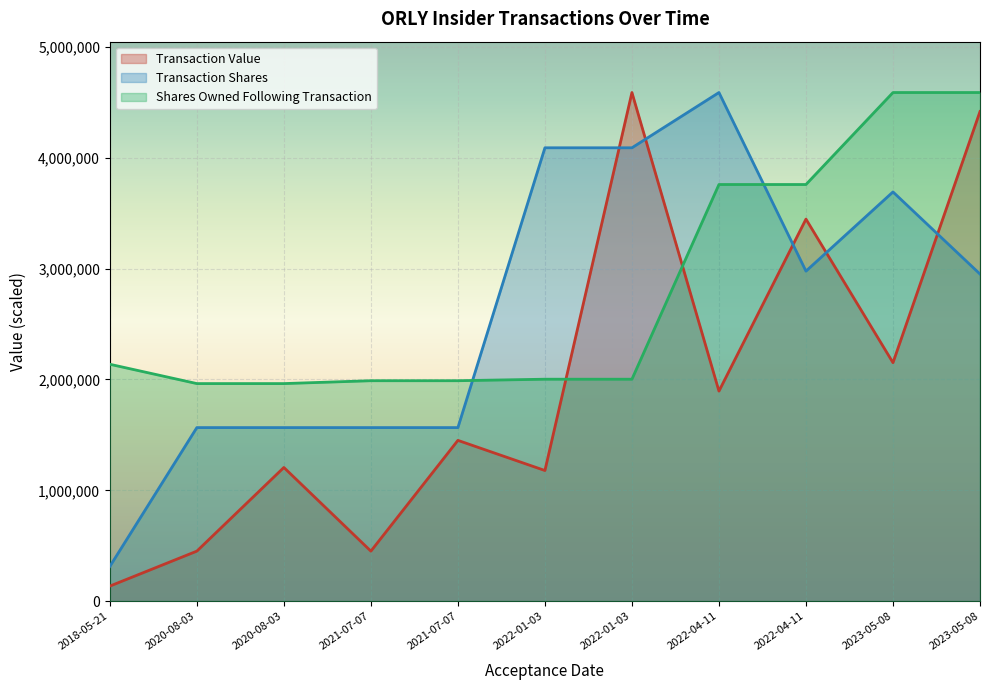

What is the maximum value shown in the chart?

4588850.0